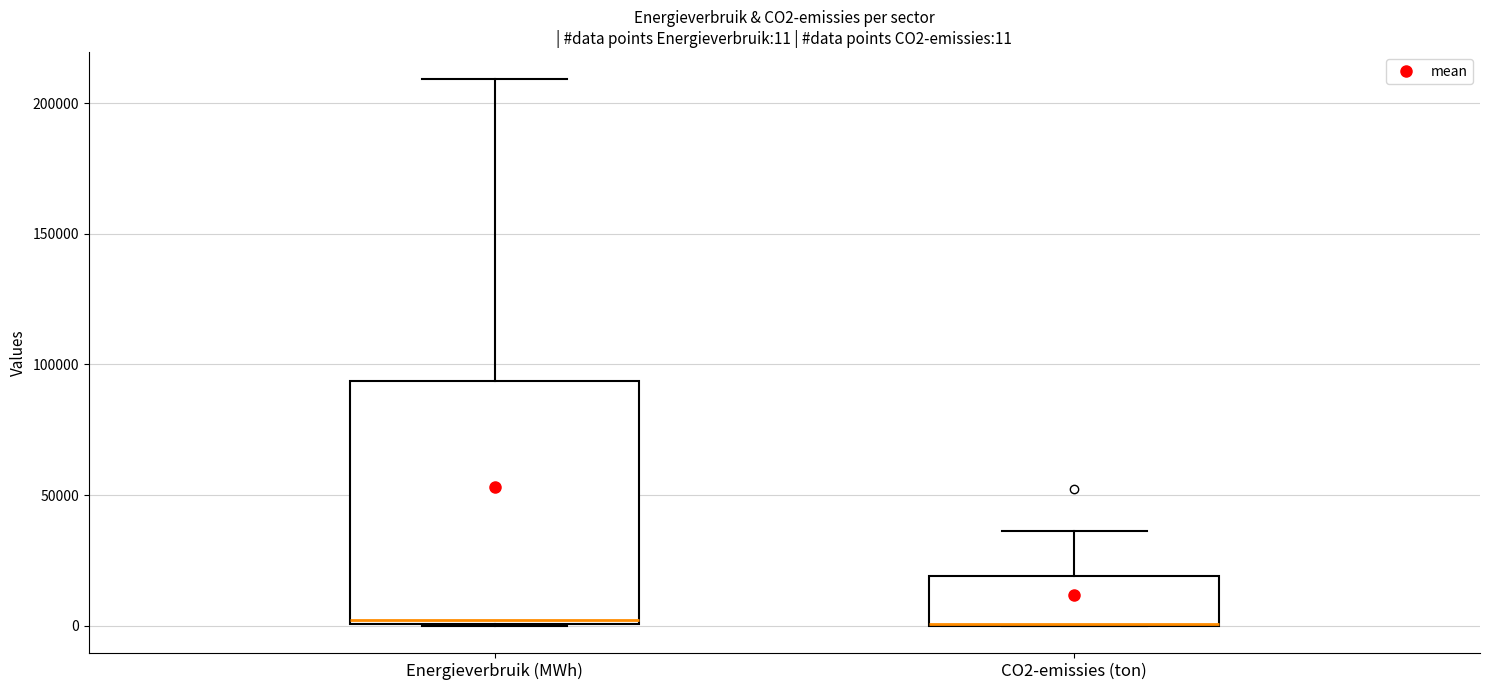

Which box is the tallest, from its lower edge to its upper edge?

Energieverbruik (MWh)